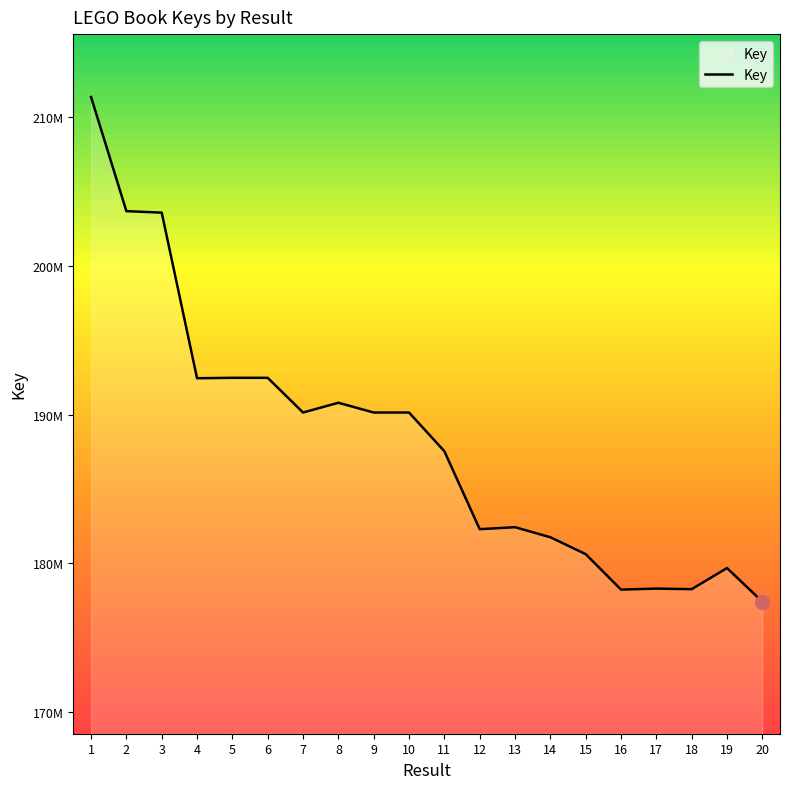

What is the greatest value displayed?

211326019